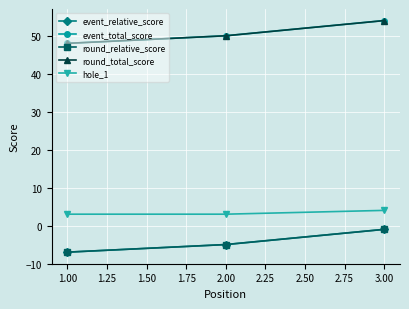

Is this an area chart (filled region under the line)?

No